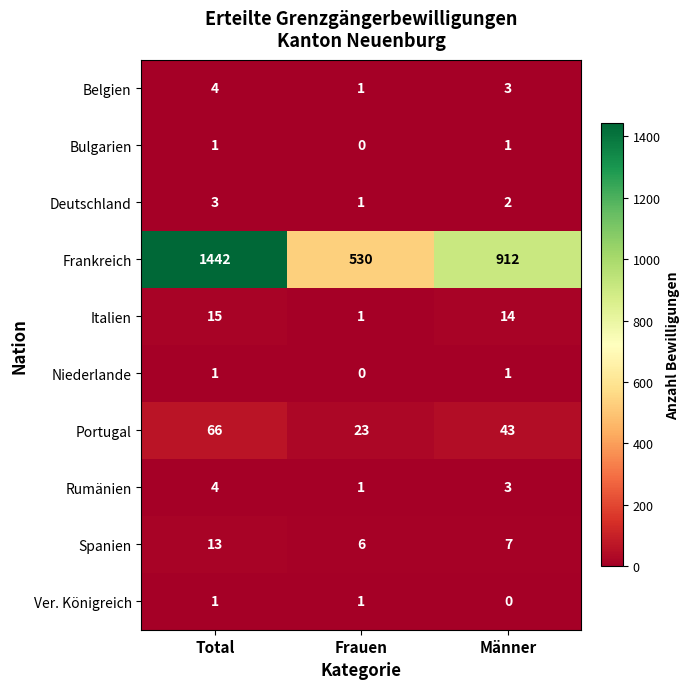

Rank the categories by Italien value from highest to lowest.

Total, Männer, Frauen